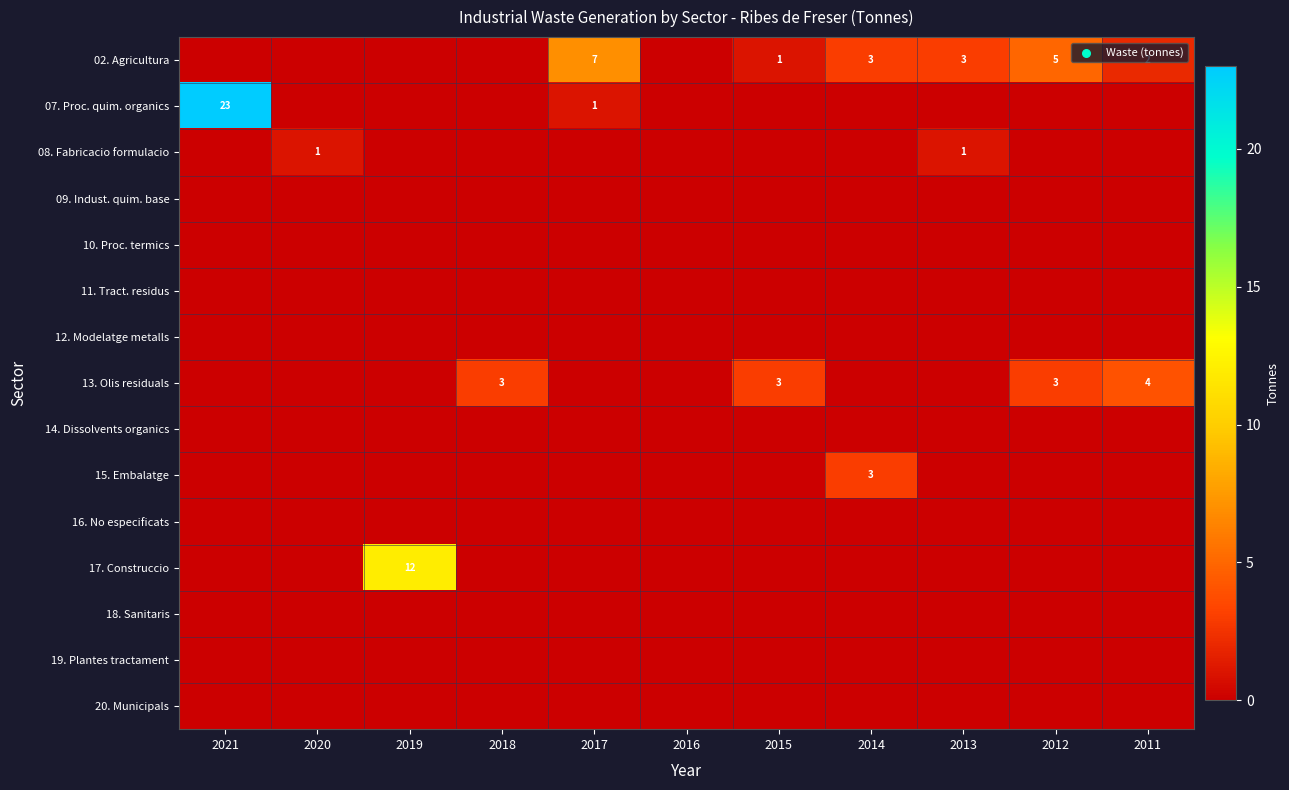

Is it true that 13. Olis residuals equals 3 at 2012?

True